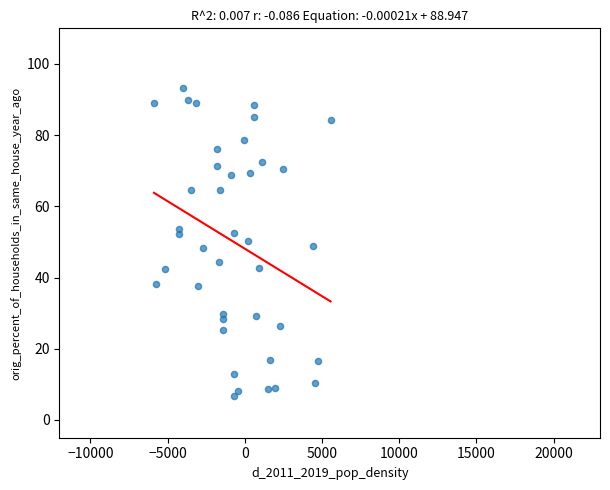

What is the range of Y values (max minus min)?

86.3